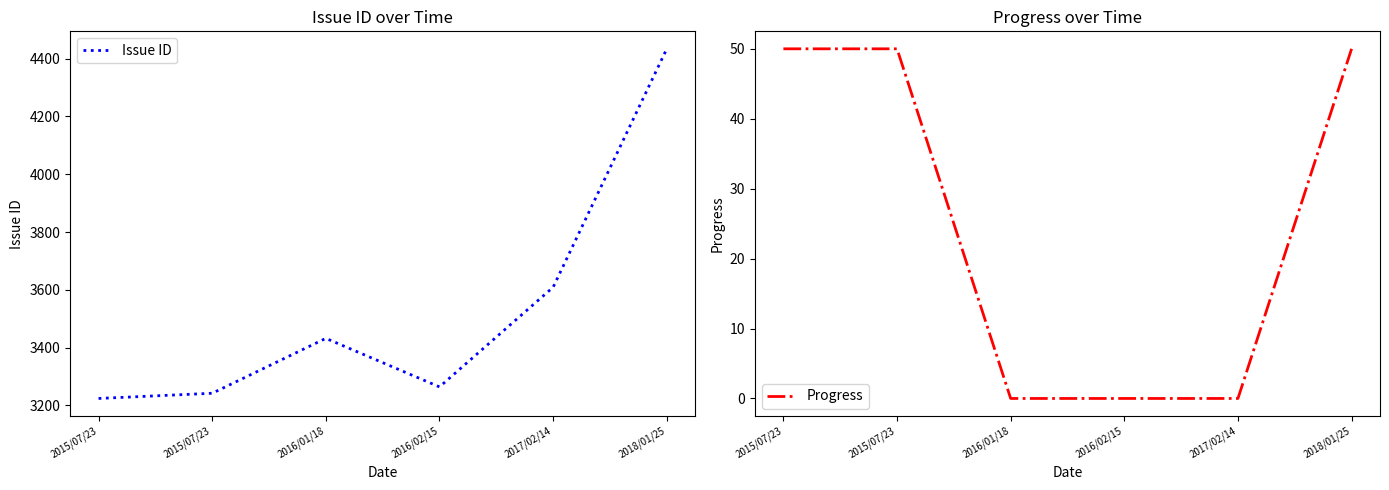

How many lines are shown in the chart?

2